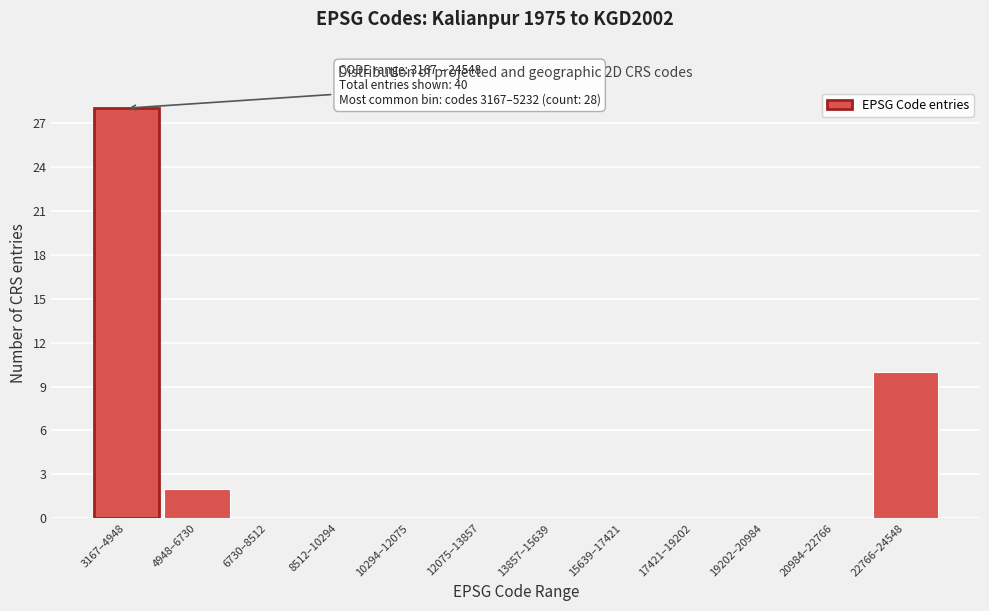

Reading left to right, what are all the values shown in this chart?

3167–4948=28	4948–6730=2	6730–8512=0	8512–10294=0	10294–12075=0	12075–13857=0	13857–15639=0	15639–17421=0	17421–19202=0	19202–20984=0	20984–22766=0	22766–24548=10